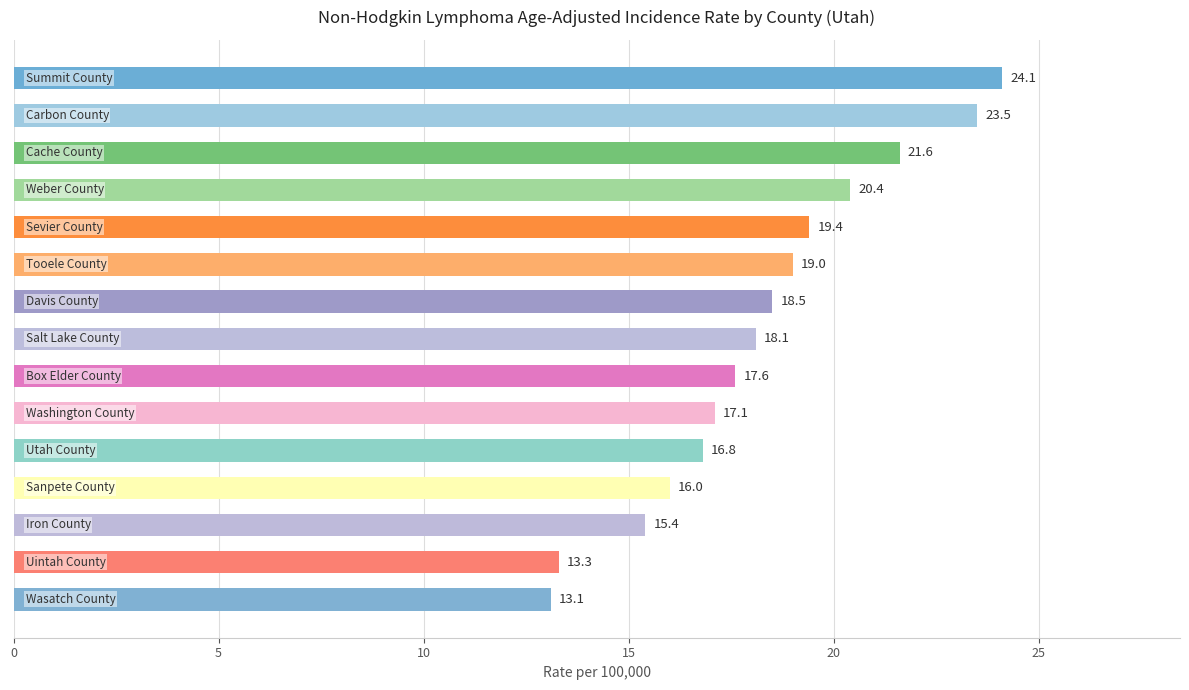

What is the value of the 10th bar from the top?

17.1